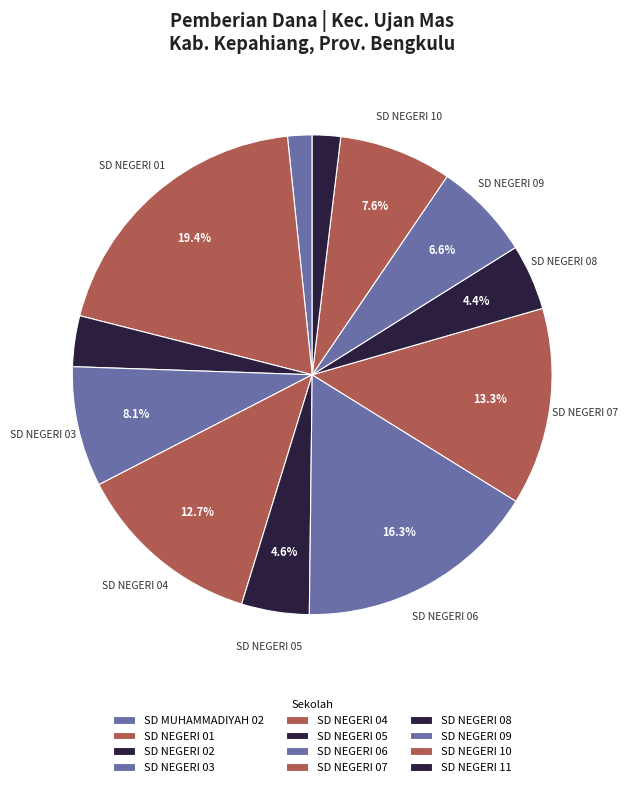

Rank the categories by value from highest to lowest.

SD NEGERI 01 UJAN MAS, SD NEGERI 06 UJAN MAS, SD NEGERI 07 UJAN MAS, SD NEGERI 04 UJAN MAS, SD NEGERI 03 UJAN MAS, SD NEGERI 10 UJAN MAS, SD NEGERI 09 UJAN MAS, SD NEGERI 05 UJAN MAS, SD NEGERI 08 UJAN MAS, SD NEGERI 02 UJAN MAS, SD NEGERI 11 UJAN MAS, SD MUHAMMADIYAH 02 UJAN MAS